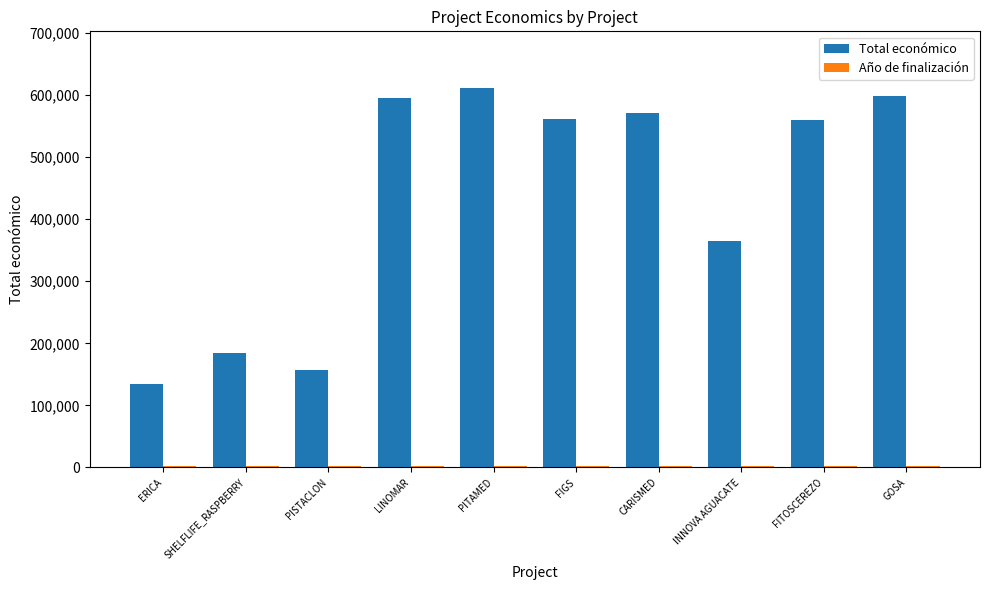

What is the greatest value displayed?

610889